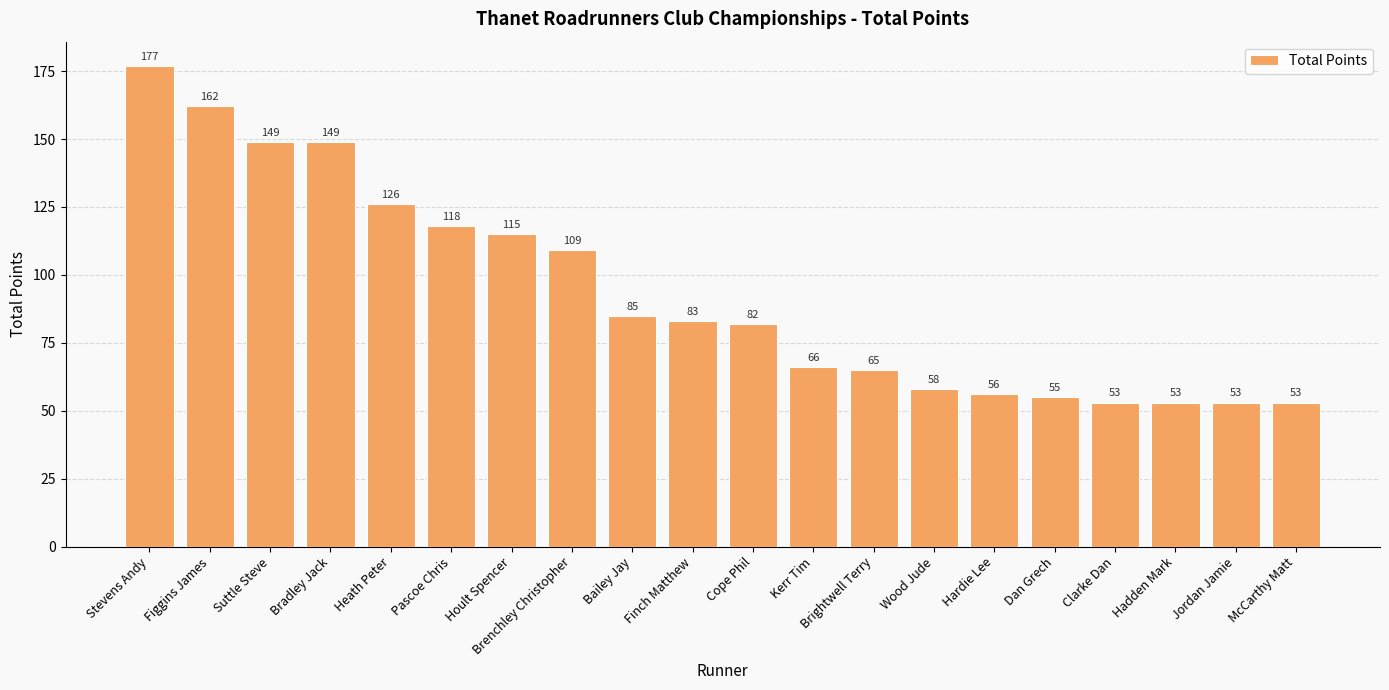

What is the greatest value displayed?

177